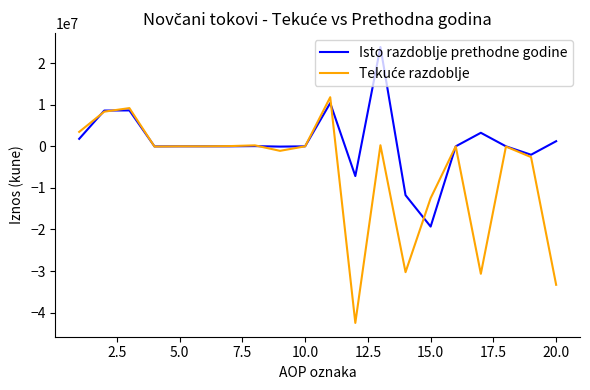

What is the minimum value for Isto razdoblje prethodne godine?

-19305603